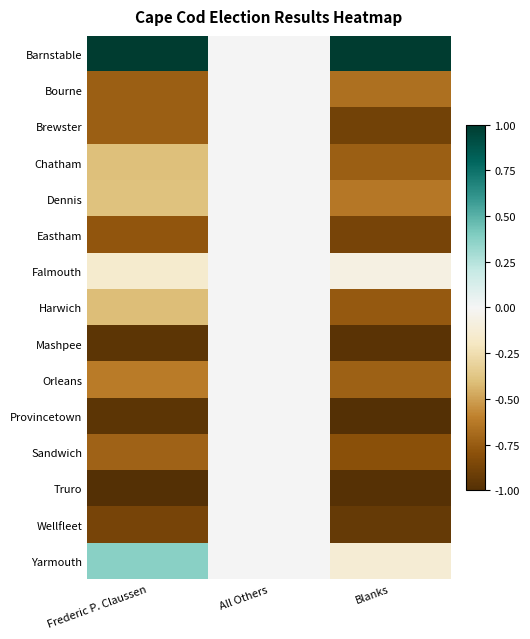

Reading left to right, extract all data points from this chart.

Barnstable: Frederic P. Claussen=1.0	All Others=0.0	Blanks=1.0
Bourne: Frederic P. Claussen=-0.7	All Others=0.0	Blanks=-0.7
Brewster: Frederic P. Claussen=-0.7	All Others=0.0	Blanks=-0.9
Chatham: Frederic P. Claussen=-0.4	All Others=0.0	Blanks=-0.7
Dennis: Frederic P. Claussen=-0.4	All Others=0.0	Blanks=-0.6
Eastham: Frederic P. Claussen=-0.8	All Others=0.0	Blanks=-0.9
Falmouth: Frederic P. Claussen=-0.2	All Others=0.0	Blanks=-0.1
Harwich: Frederic P. Claussen=-0.4	All Others=0.0	Blanks=-0.8
Mashpee: Frederic P. Claussen=-1.0	All Others=0.0	Blanks=-1.0
Orleans: Frederic P. Claussen=-0.6	All Others=0.0	Blanks=-0.7
Provincetown: Frederic P. Claussen=-1.0	All Others=0.0	Blanks=-1.0
Sandwich: Frederic P. Claussen=-0.7	All Others=0.0	Blanks=-0.8
Truro: Frederic P. Claussen=-1.0	All Others=0.0	Blanks=-1.0
Wellfleet: Frederic P. Claussen=-0.9	All Others=0.0	Blanks=-0.9
Yarmouth: Frederic P. Claussen=0.4	All Others=0.0	Blanks=-0.1